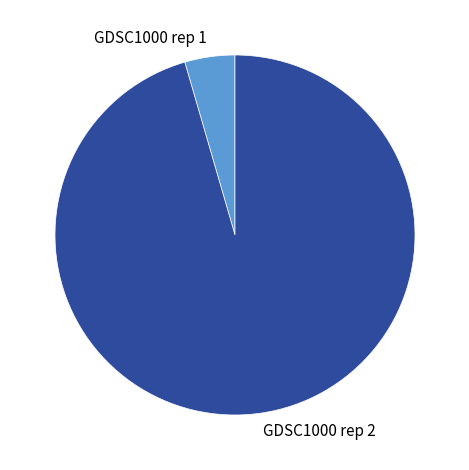

The GDSC1000 rep 1 slice represents 5% of the pie. True or false?

True